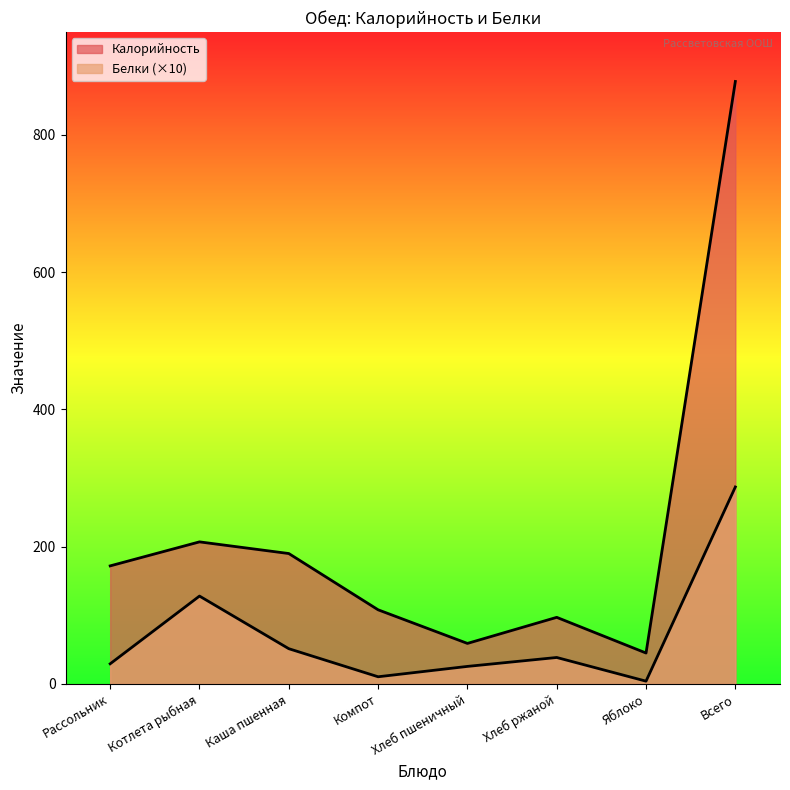

In Калорийность, how many points are lower than both neighbors (excluding endpoints)?

2